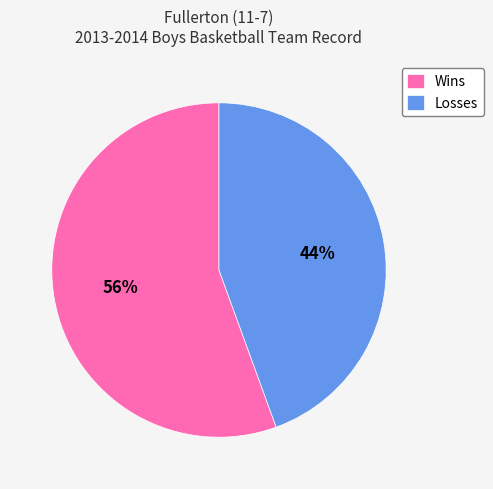

Combined, do Wins and Losses account for over 50%?

Yes